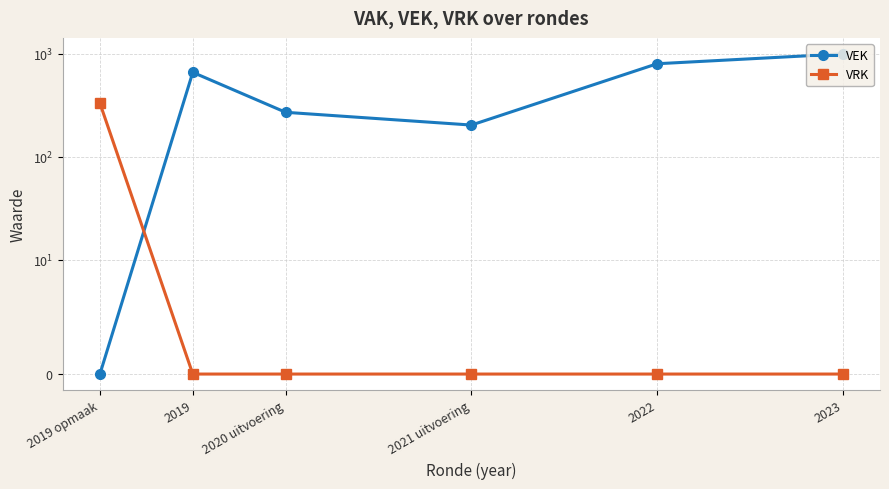

The value of VEK at 2019 is 310. True or false?

False